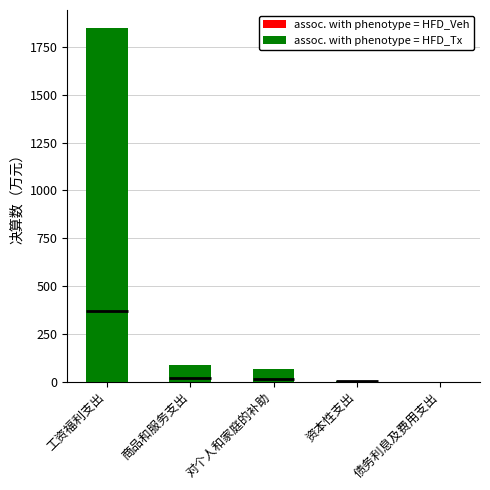

What is the difference between the maximum and second lowest values in the assoc. with phenotype = HFD_Tx series?

1847.4